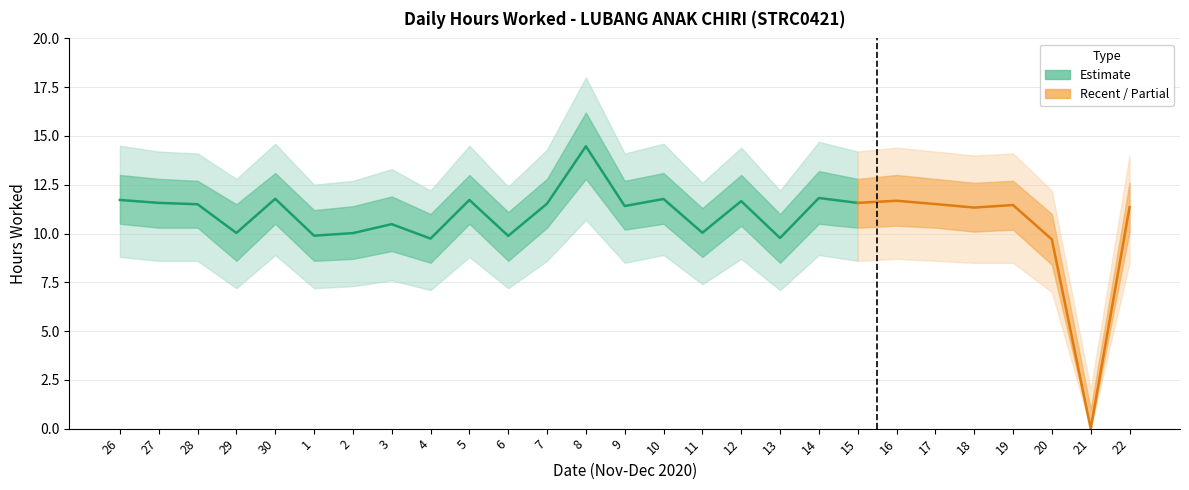

The value at 7 is 11.5. True or false?

True